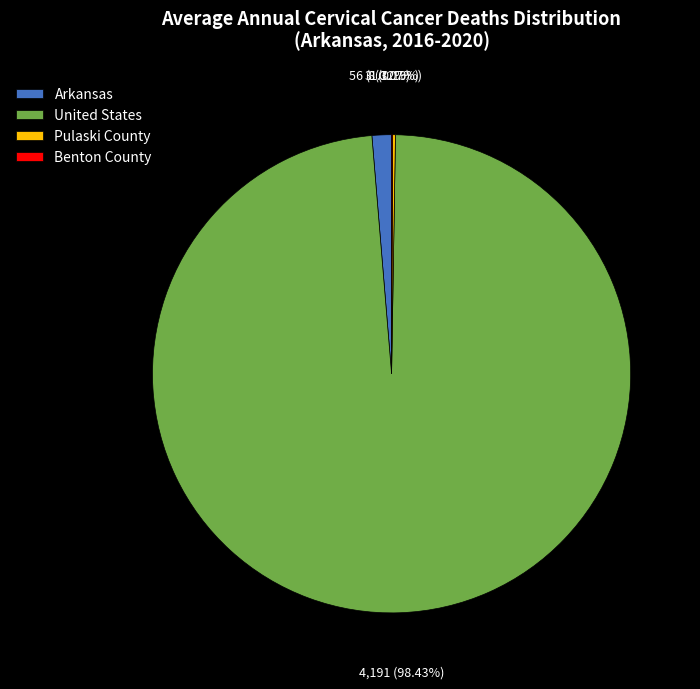

To the nearest percent, what is the average slice percentage?

25%